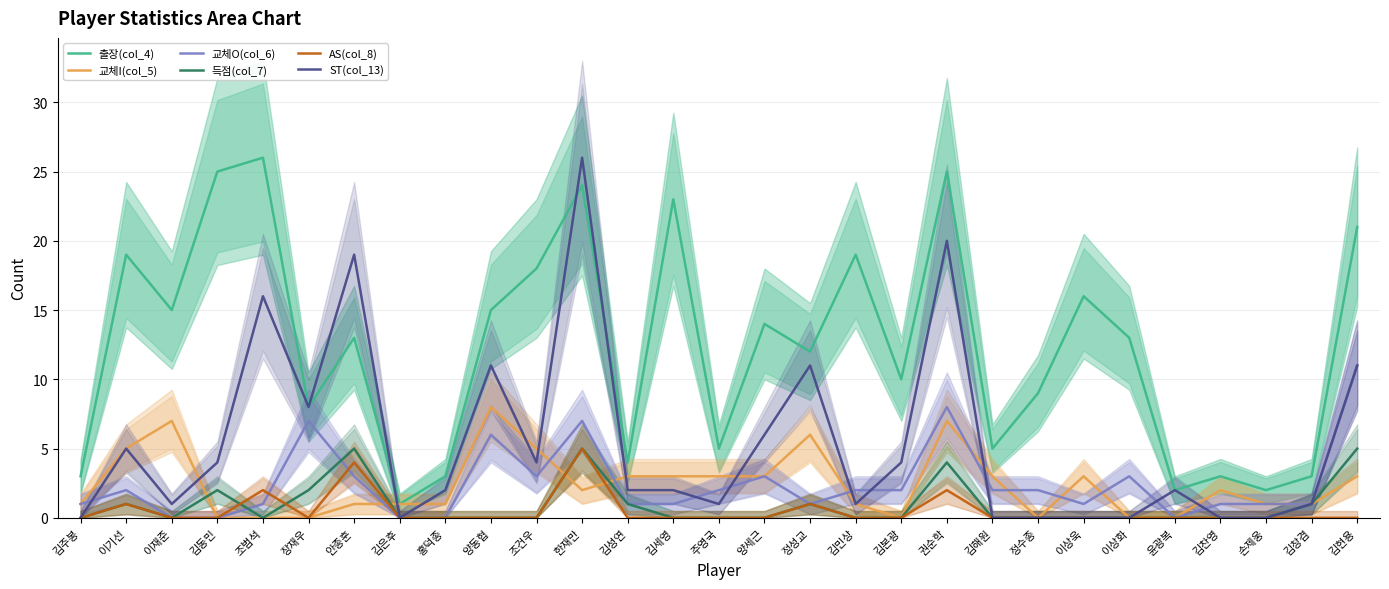

Is the value of AS(col_8) at 조건우 greater than the value of 교체I(col_5) at 윤광복?

No